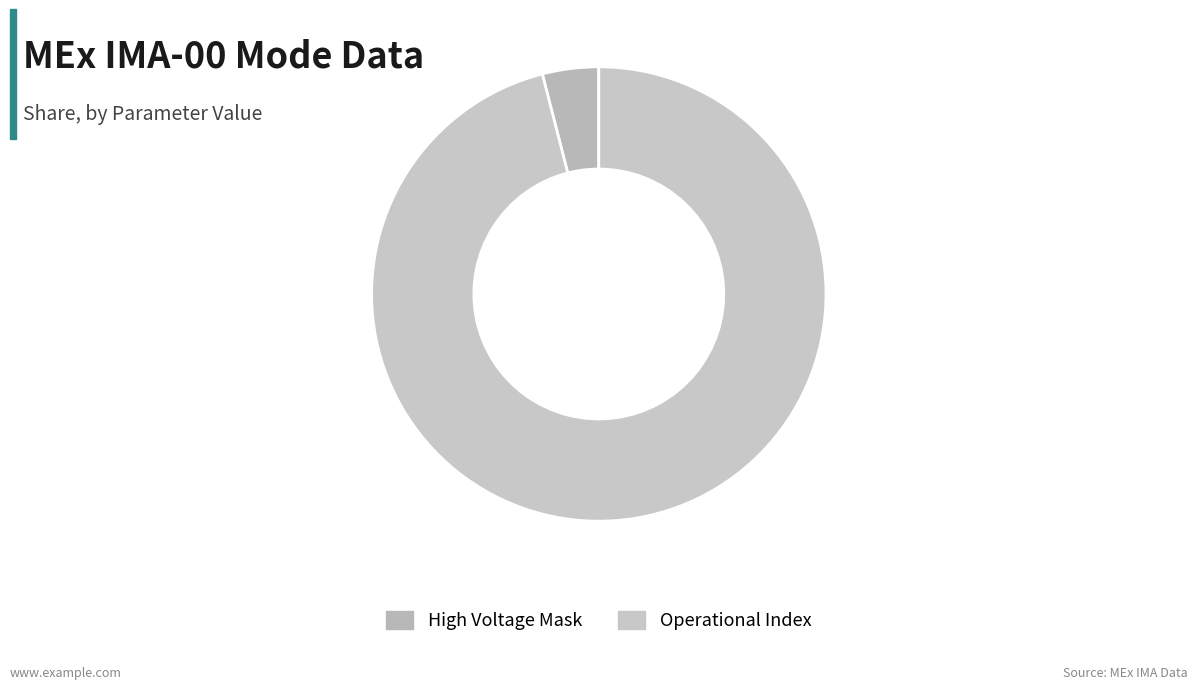

How many slices are in this pie chart?

2